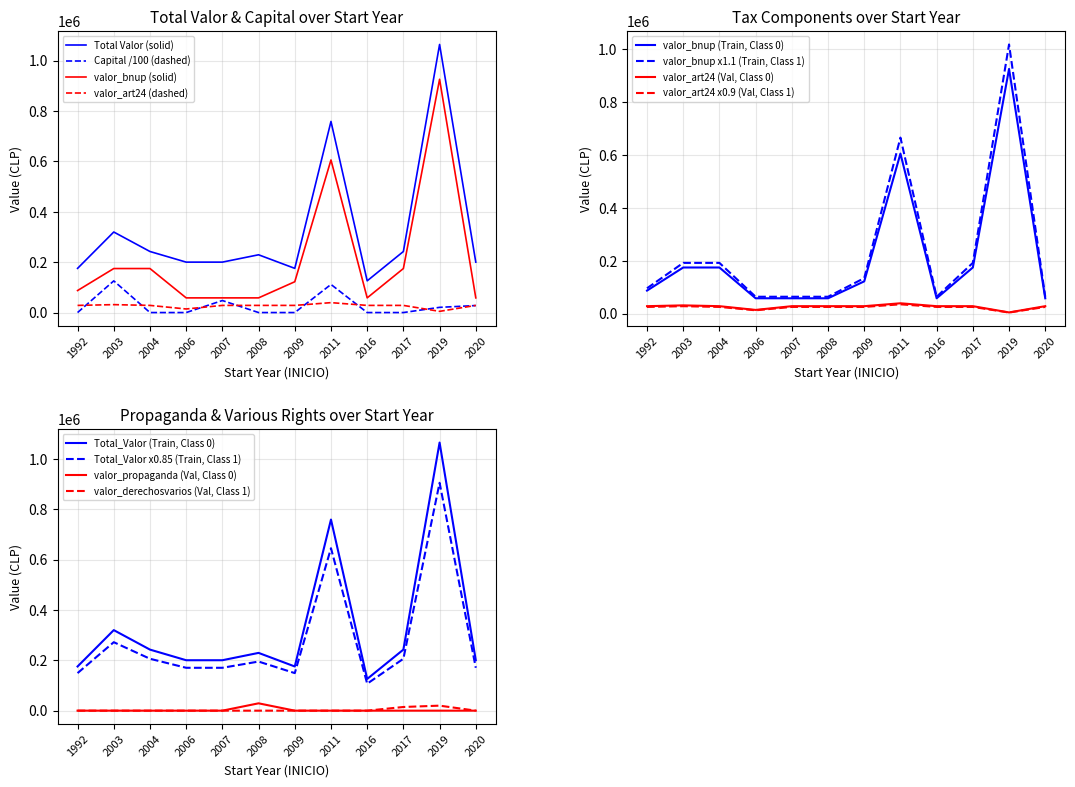

The value of Total_Valor at 2016 is 194198.6. True or false?

False